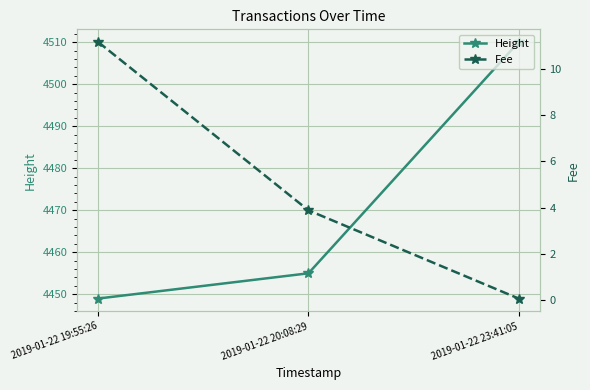

Reading left to right, transcribe all the data shown in this chart.

Height: 4449.0	4455.0	4510.0
Fee: 11.2	3.9	0.1